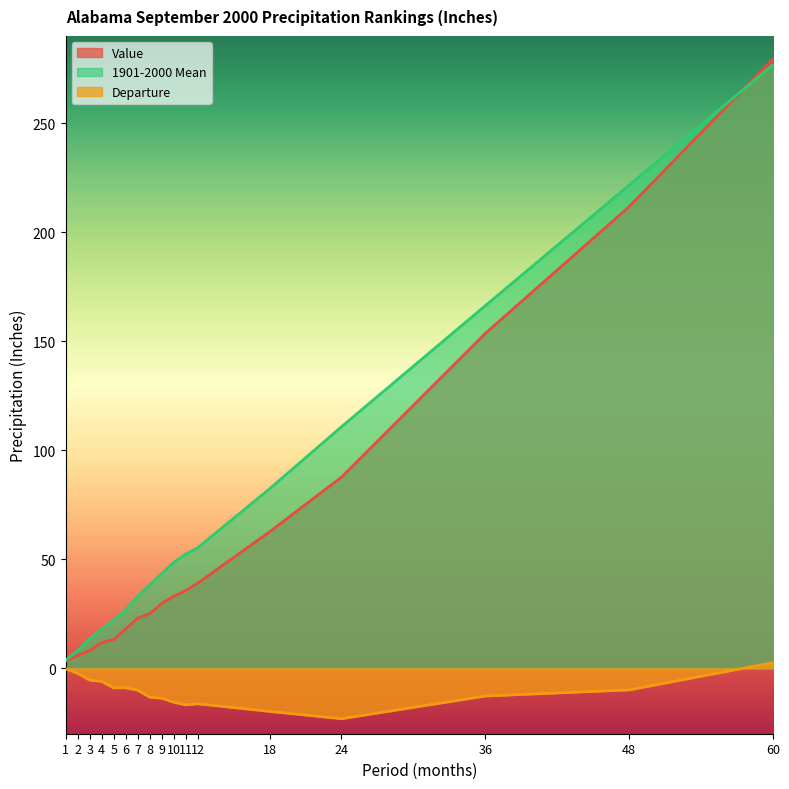

What is the lowest value of the Value series?

3.5